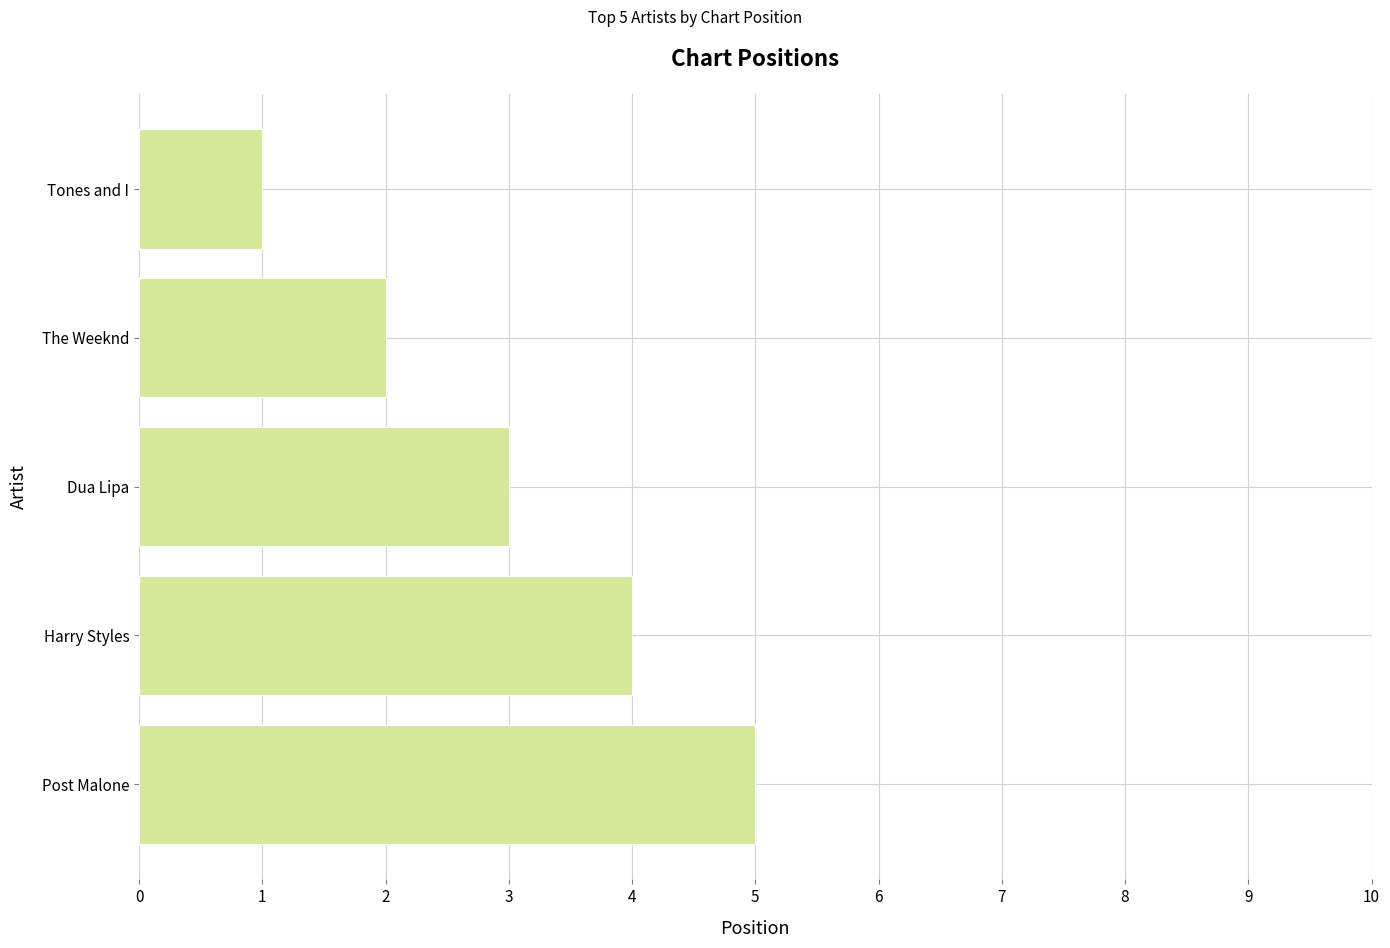

Does the chart contain any negative values?

No